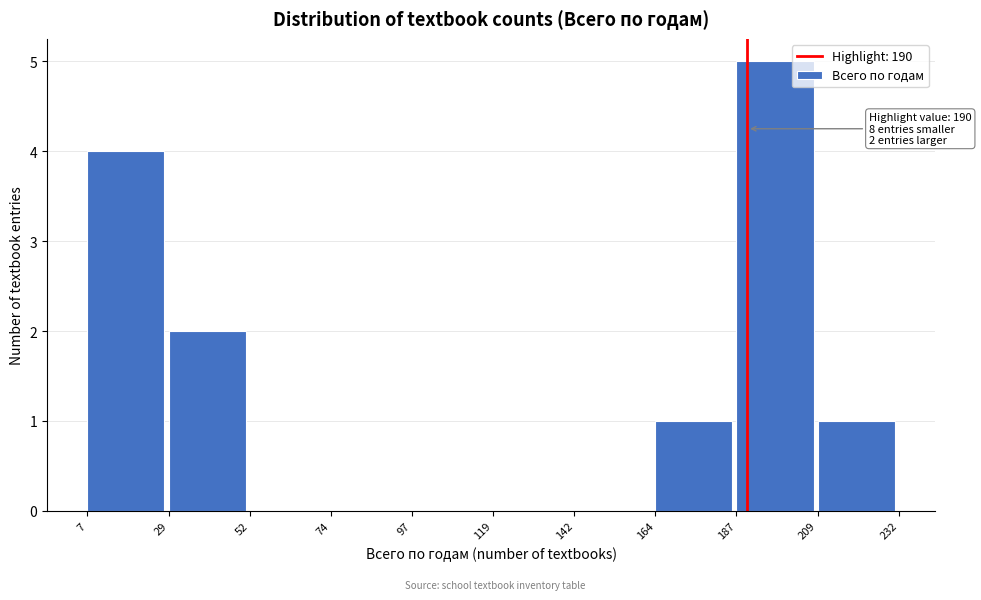

Over which range of the x-axis is the bar tallest?

187 to 209